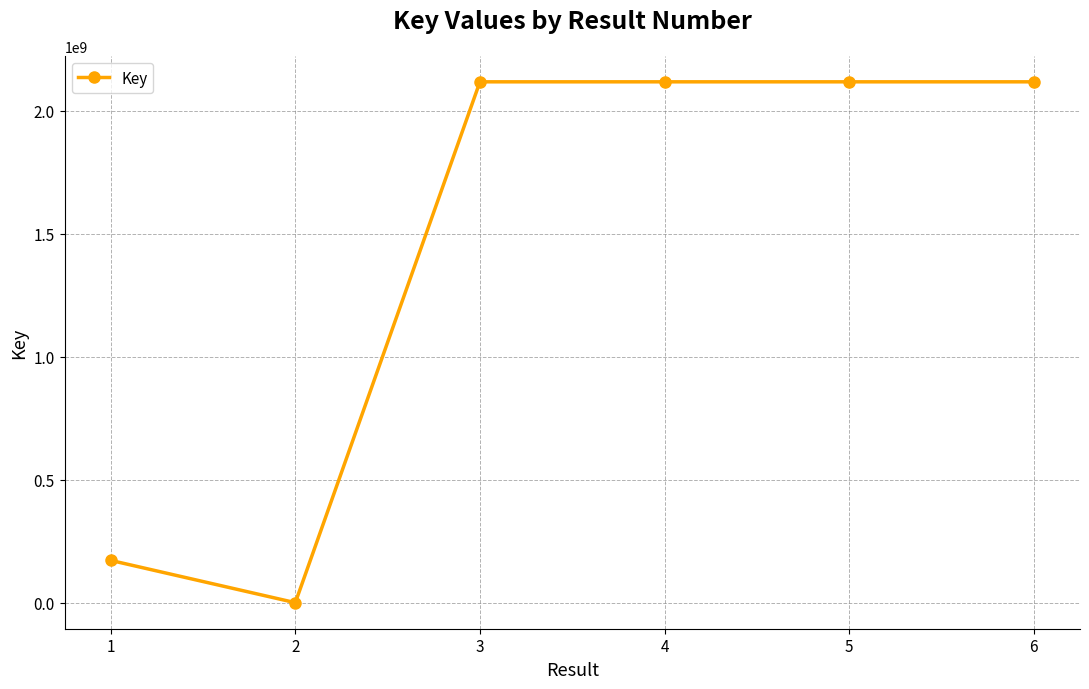

What is the greatest value displayed?

2117876320